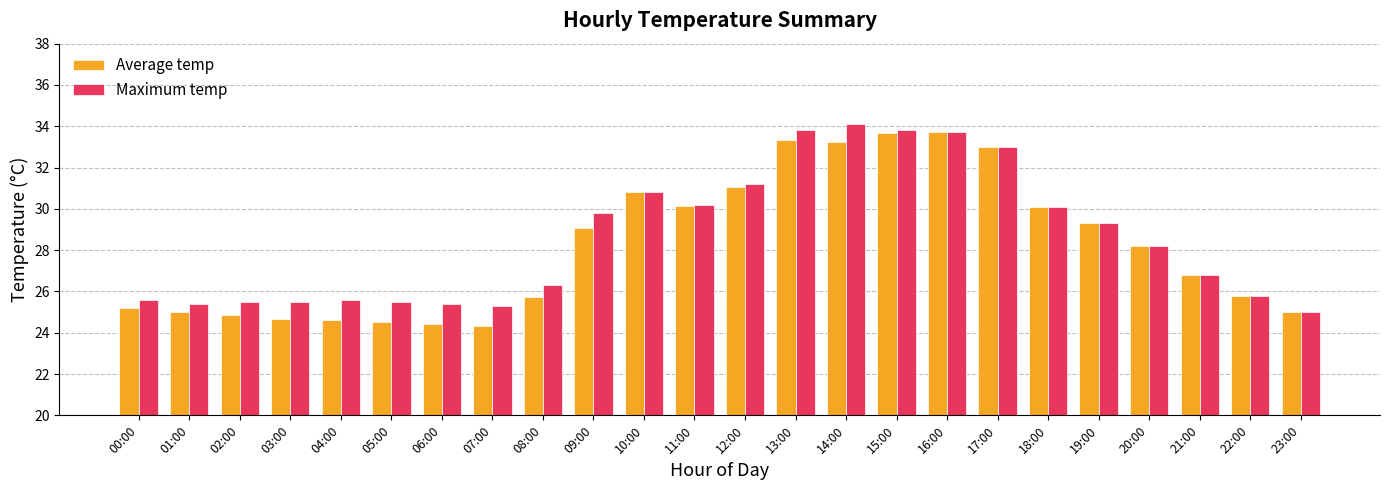

Are the bars grouped side by side (vs. stacked)?

Yes